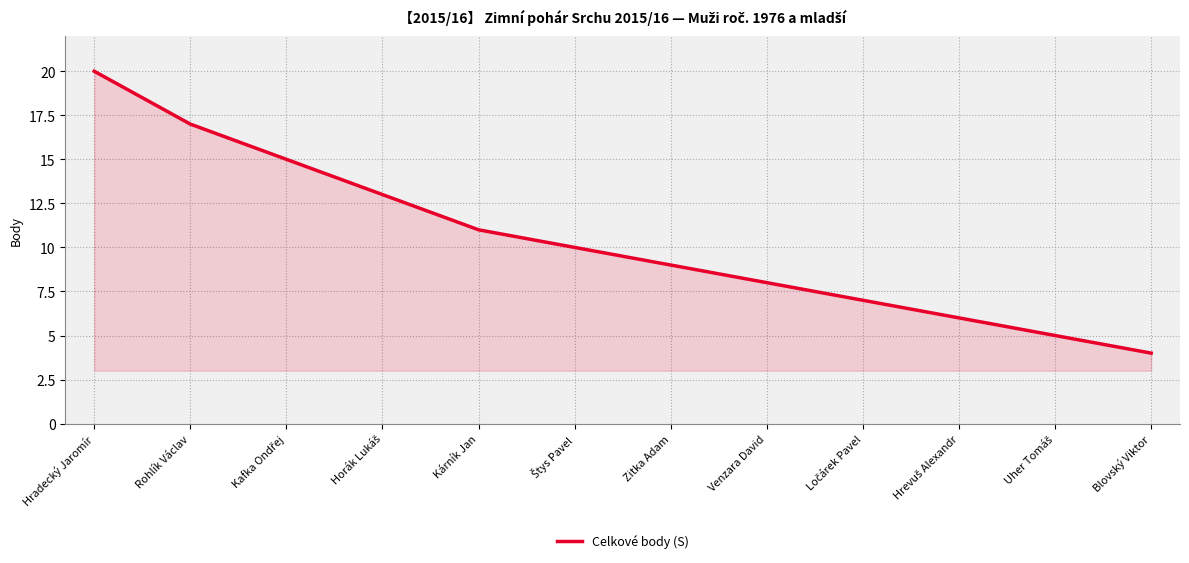

Does the chart have visible grid lines?

Yes